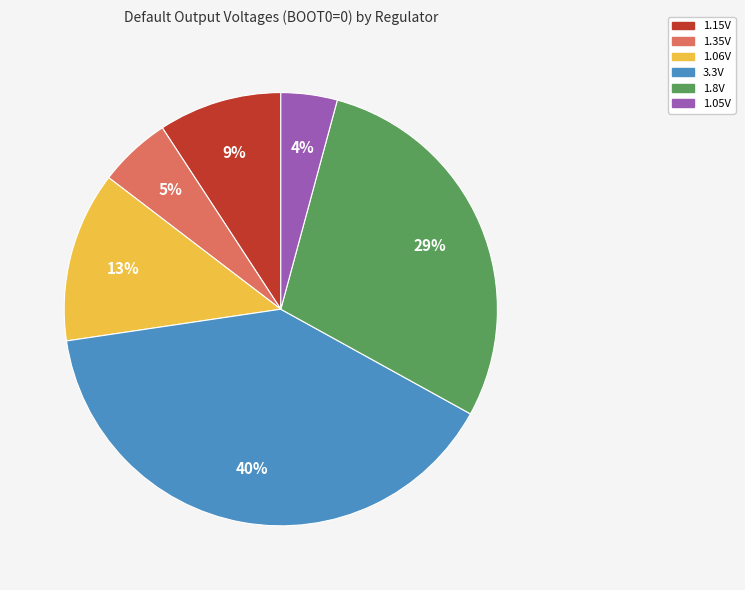

Count the number of slices in the pie.

6